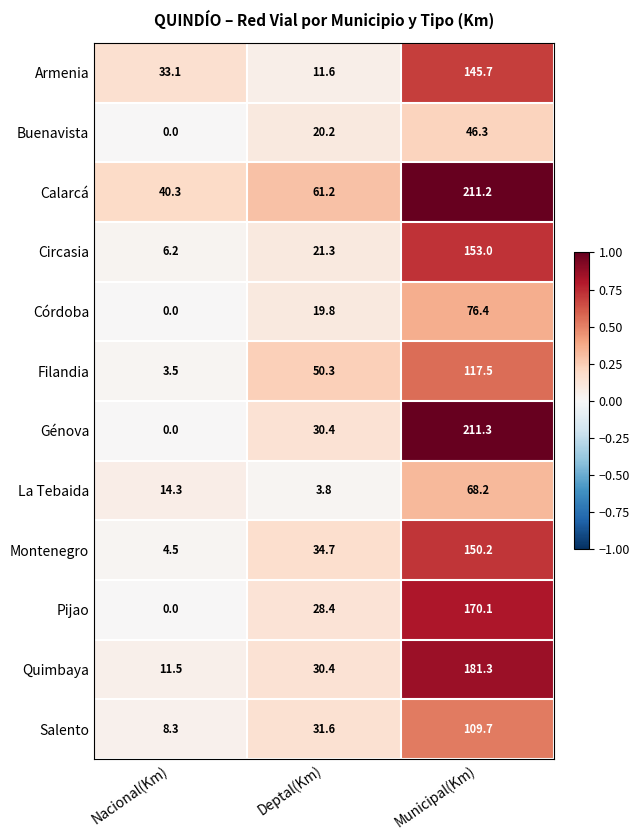

What is the difference between the second highest and minimum values in the Circasia series?

15.1